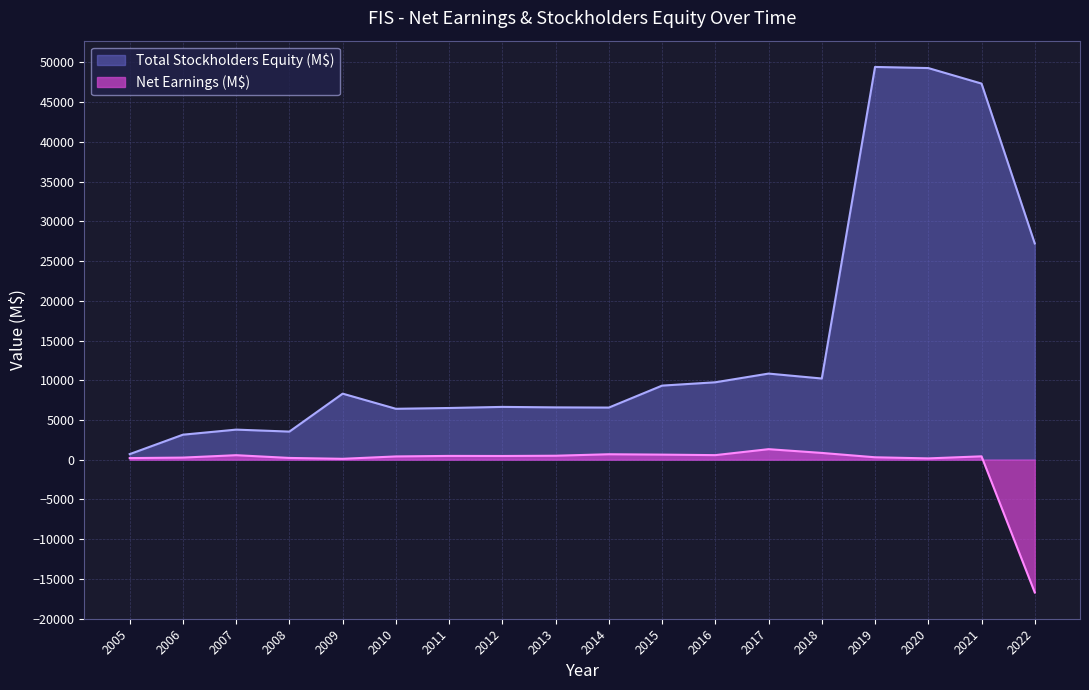

Rank the series at 2008 from lowest to highest value.

Net Earnings (M$), Total Stockholders Equity (M$)